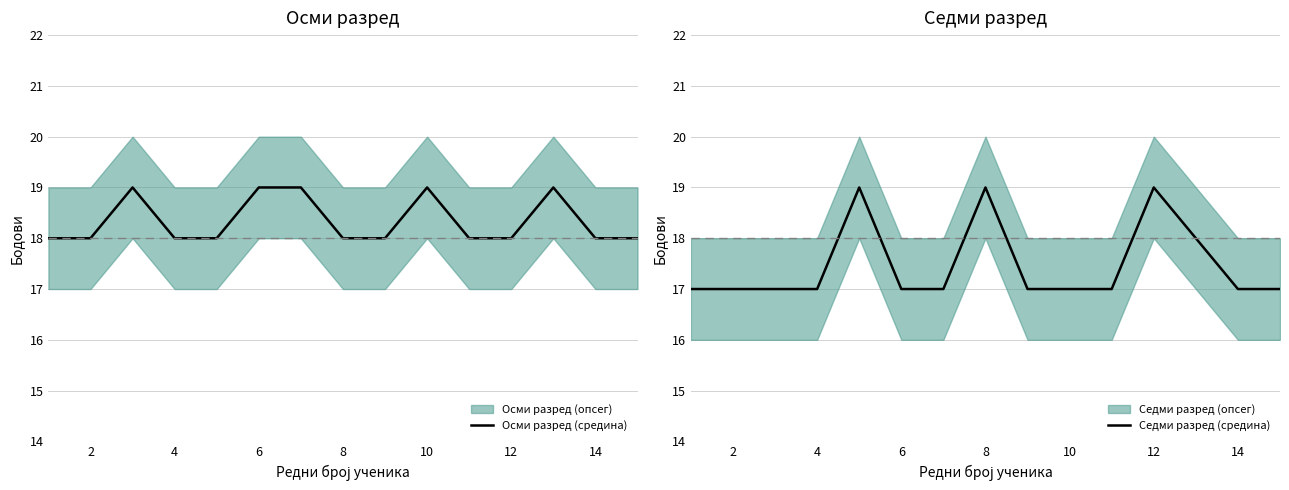

The Осми разред (средина) series shows 25 at 10. True or false?

False